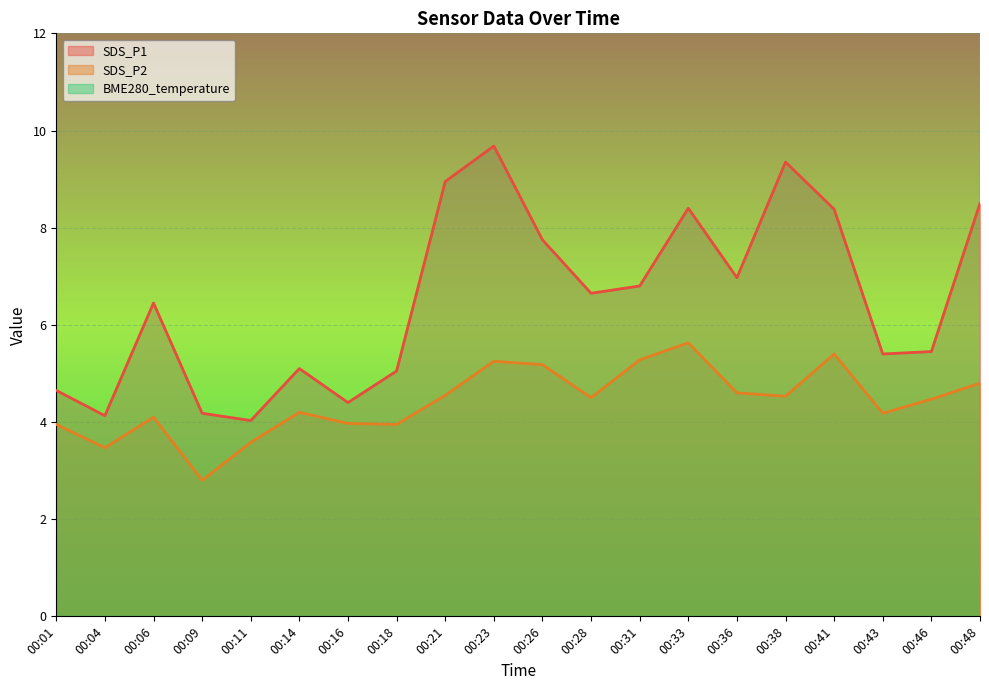

True or false: BME280_temperature and SDS_P1 intersect in this chart.

False